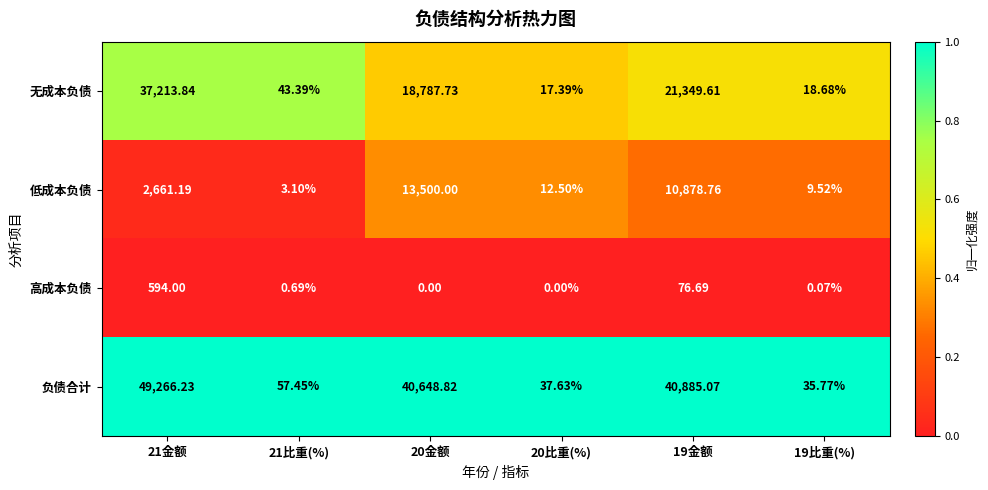

Rank the series at 19比重(%) from lowest to highest value.

高成本负债, 低成本负债, 无成本负债, 负债合计